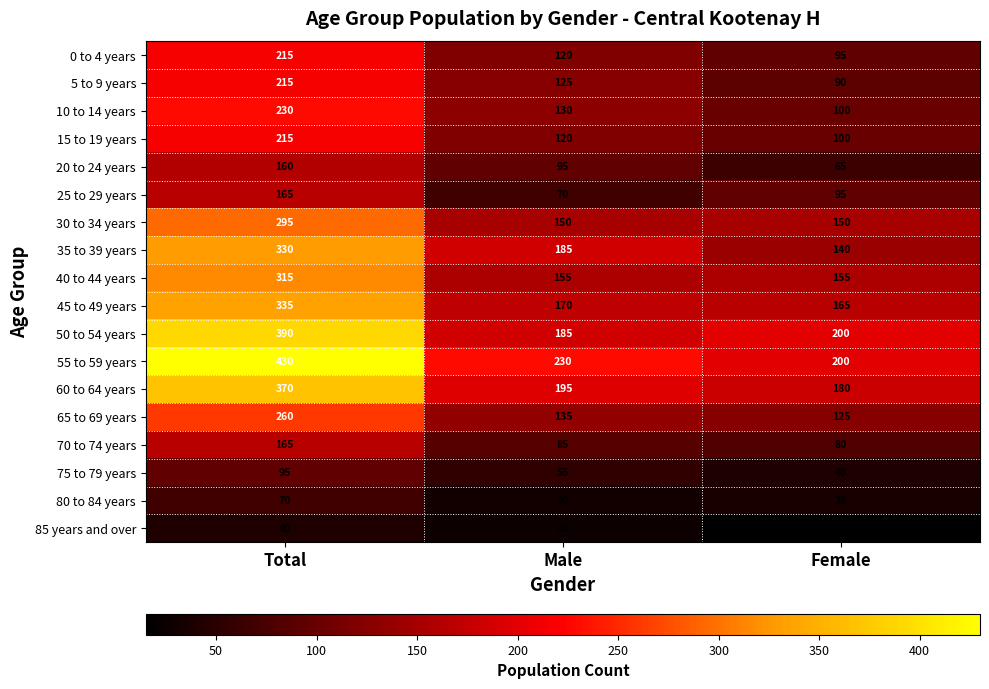

At which label does 85 years and over first exceed 25?

Total